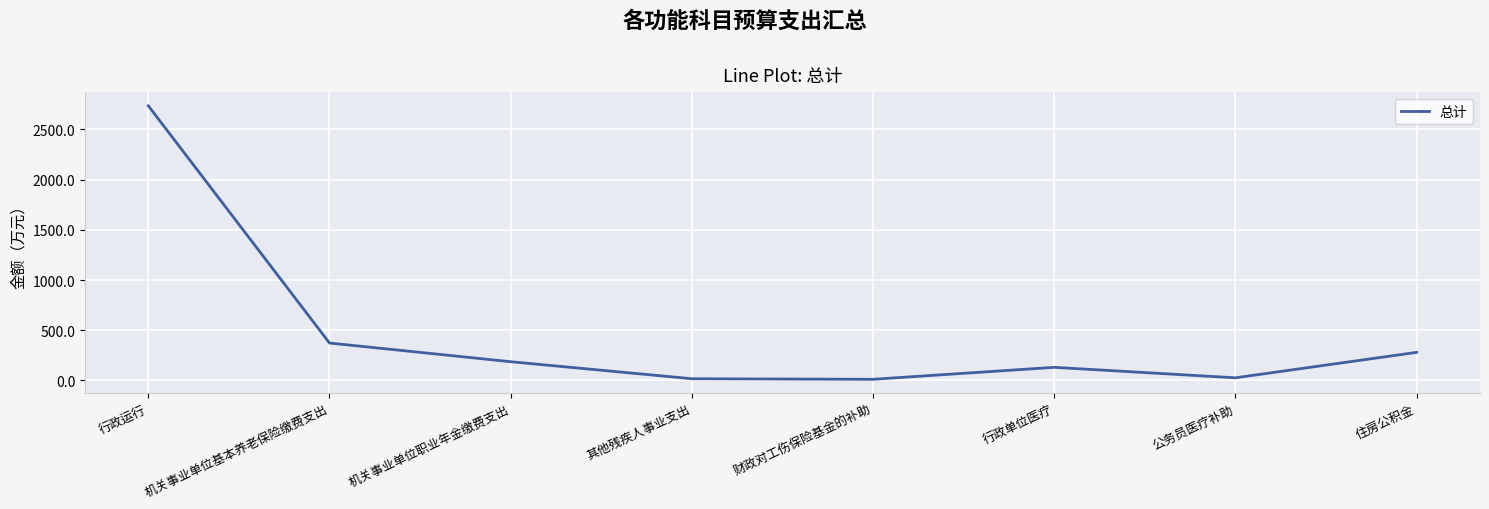

Where is the first local maximum?

行政单位医疗